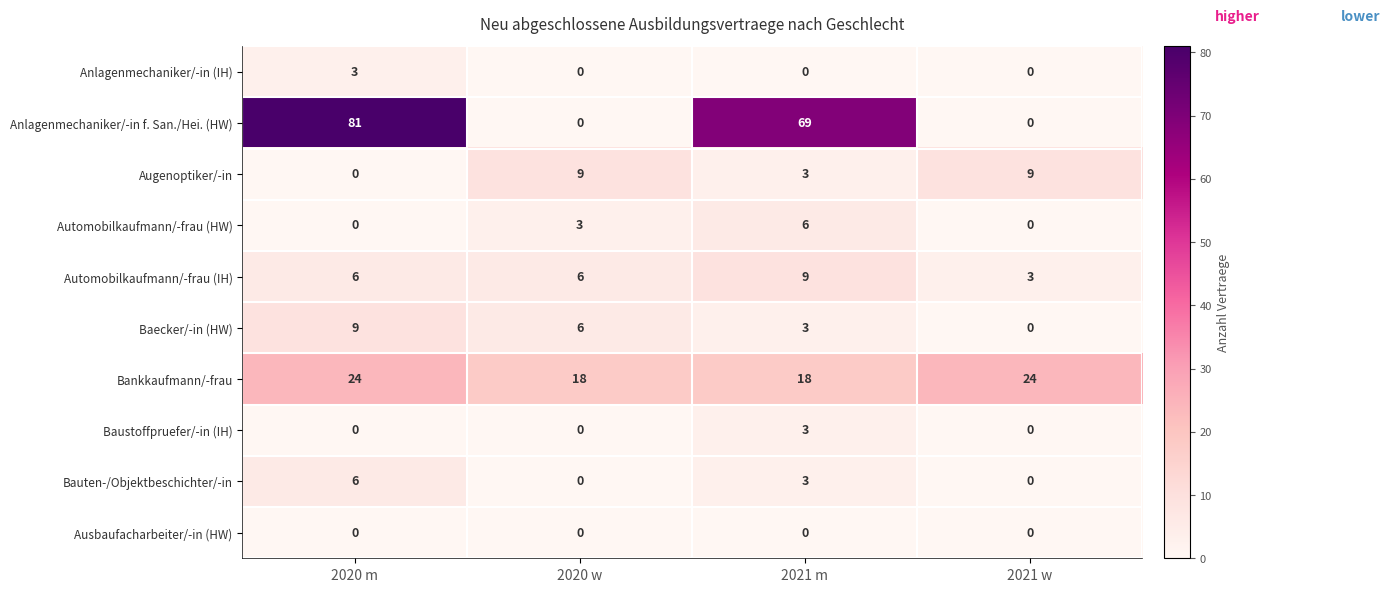

At which category does the chart reach its peak across all series?

2020 m